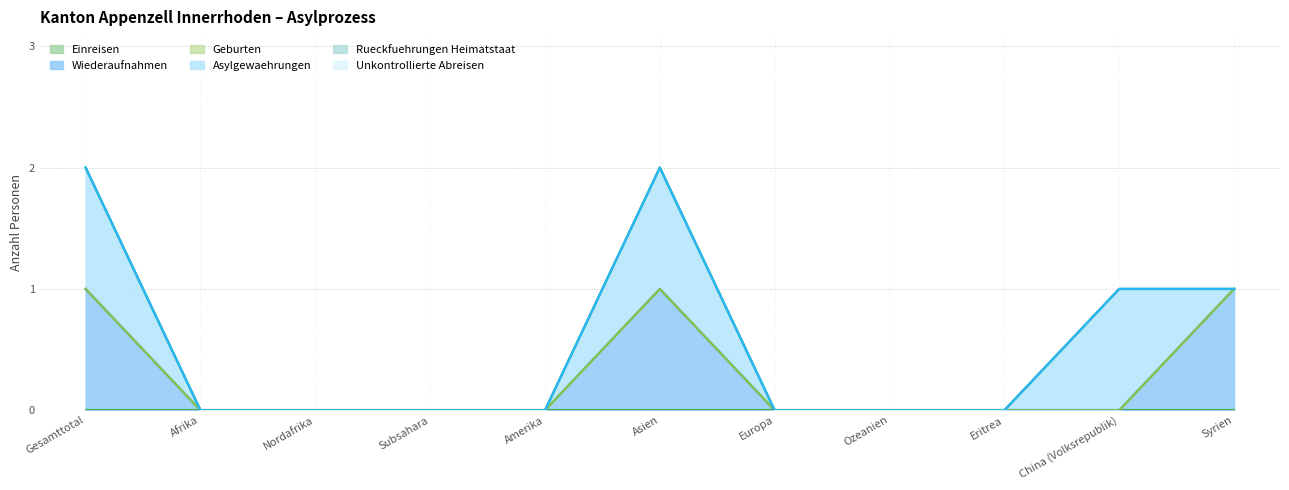

At Ozeanien, list the series in order from smallest to largest.

Einreisen, Wiederaufnahmen, Geburten, Asylgewaehrungen, Rueckfuehrungen Heimatstaat, Unkontrollierte Abreisen